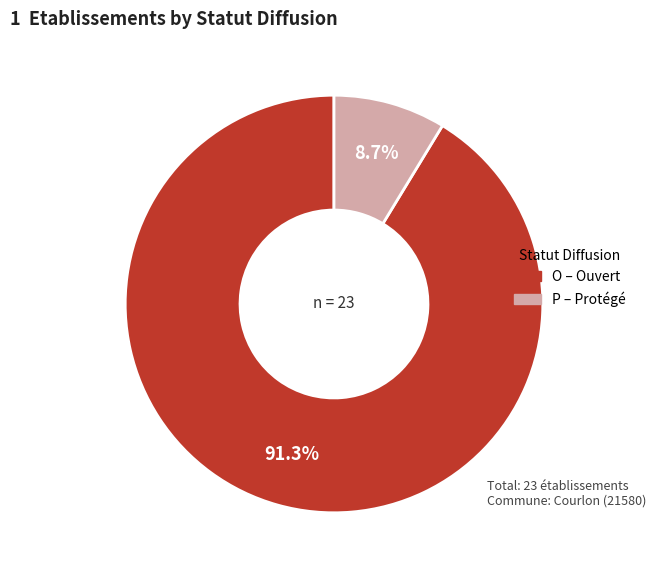

What is the majority slice?

O